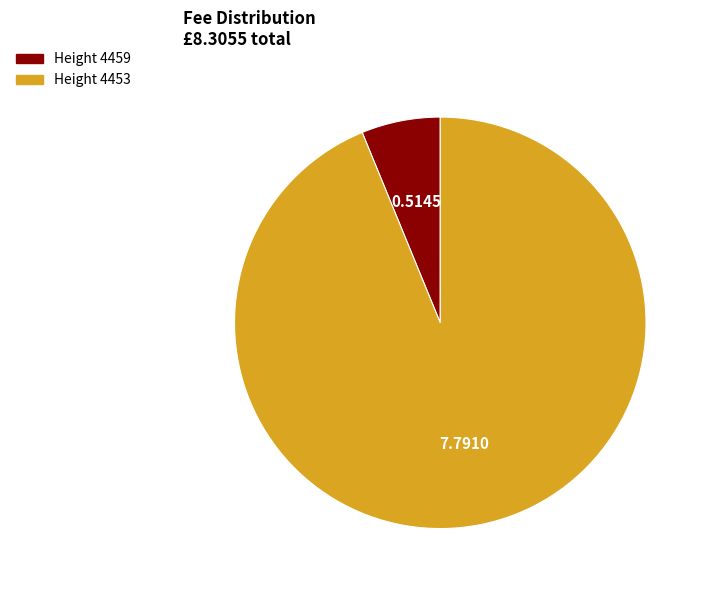

Is there a majority slice in this chart?

Yes